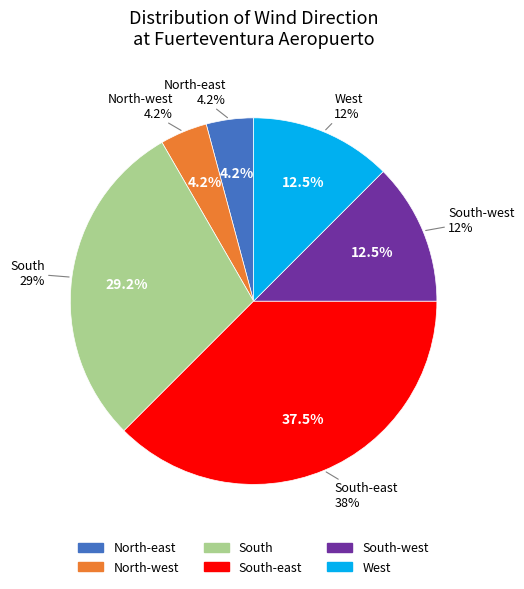

What is the total percentage of North-west and North-east?

8.3%